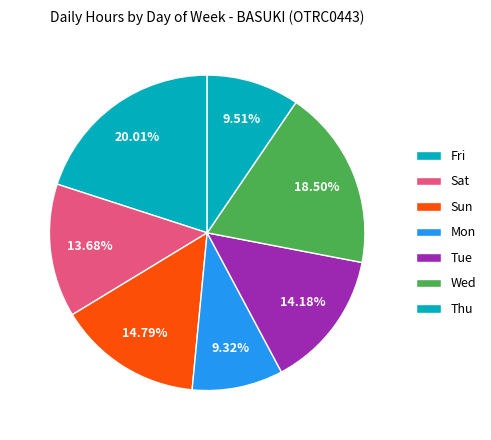

How many segments does this pie chart have?

7